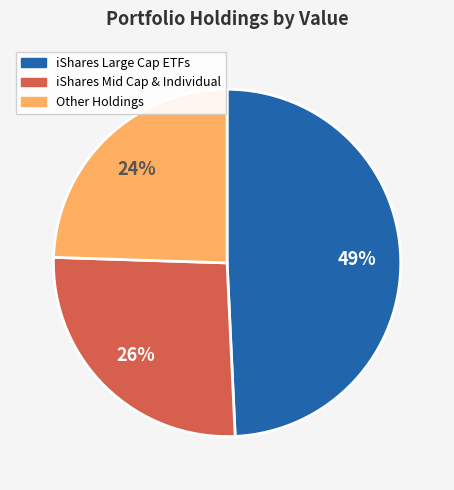

Is there any slice that represents more than half of the pie?

No